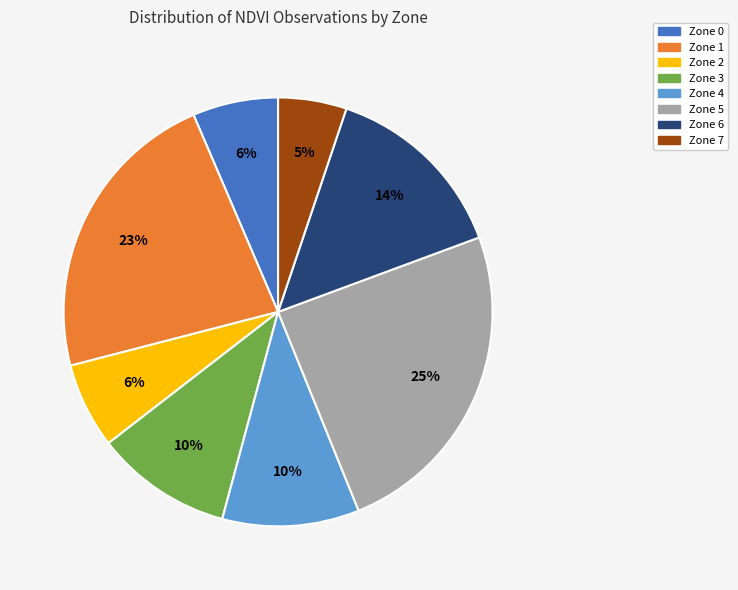

Do Zone 3 and Zone 5 together represent more than half of the pie?

No